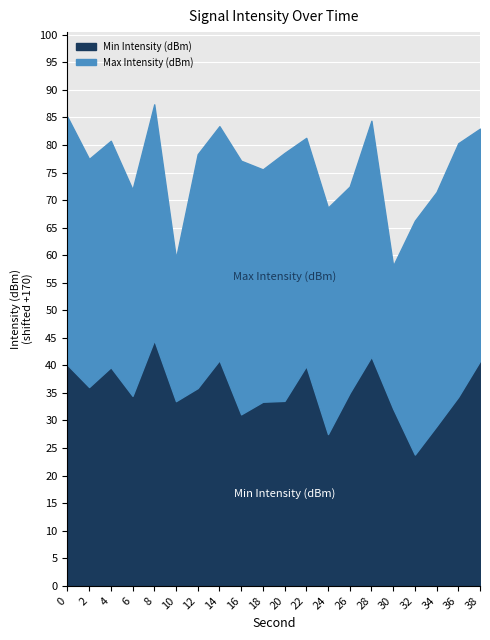

Rank the series by their average value, from lowest to highest.

Min Intensity (dBm), Max Intensity (dBm)